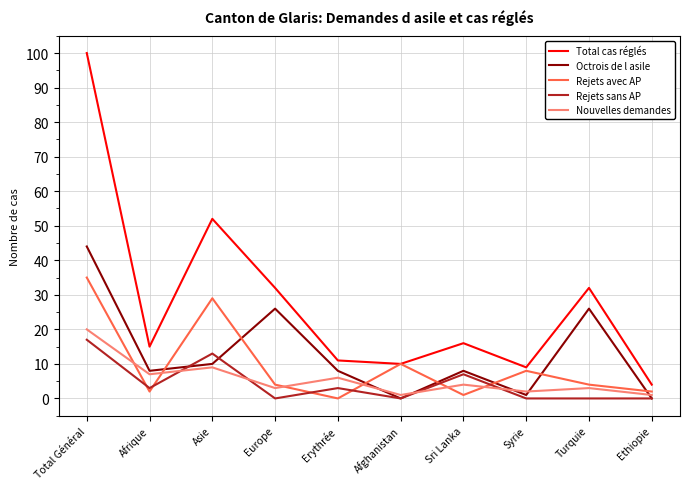

Which category has the highest value across all series?

Total Général